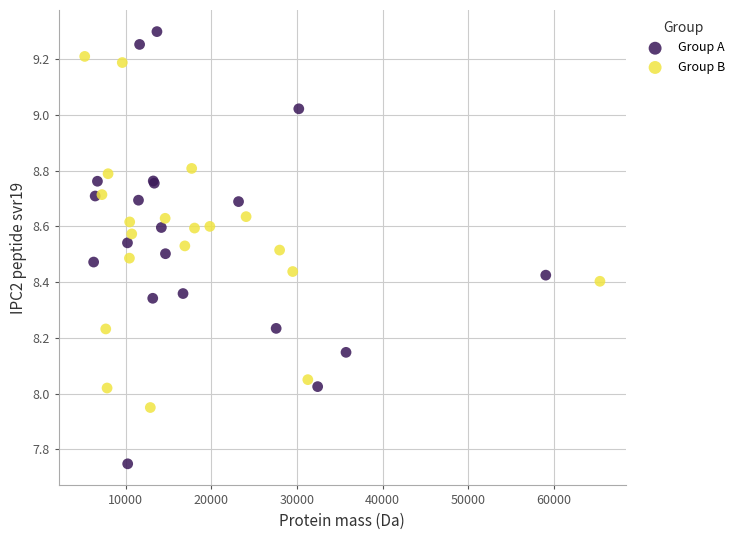

Which series contains the highest Y value?

Group A